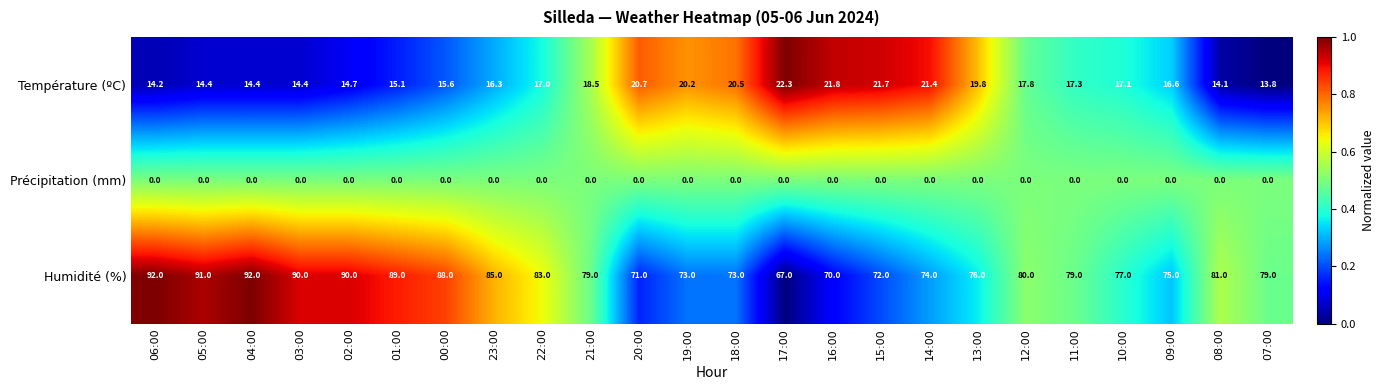

At how many categories does at least one series exceed 0?

24